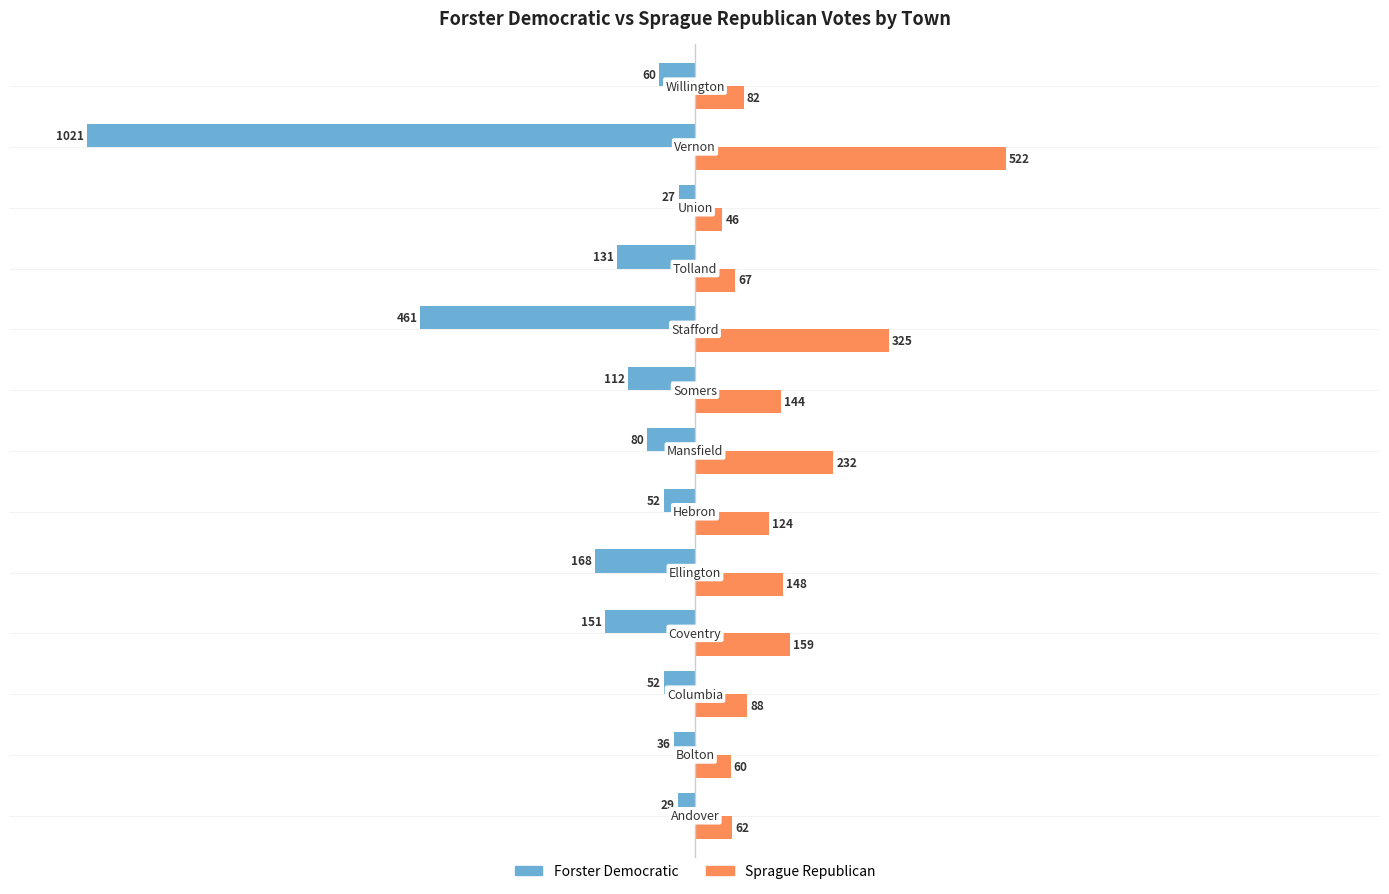

Rank the series by their maximum value, from highest to lowest.

Sprague Republican, Forster Democratic